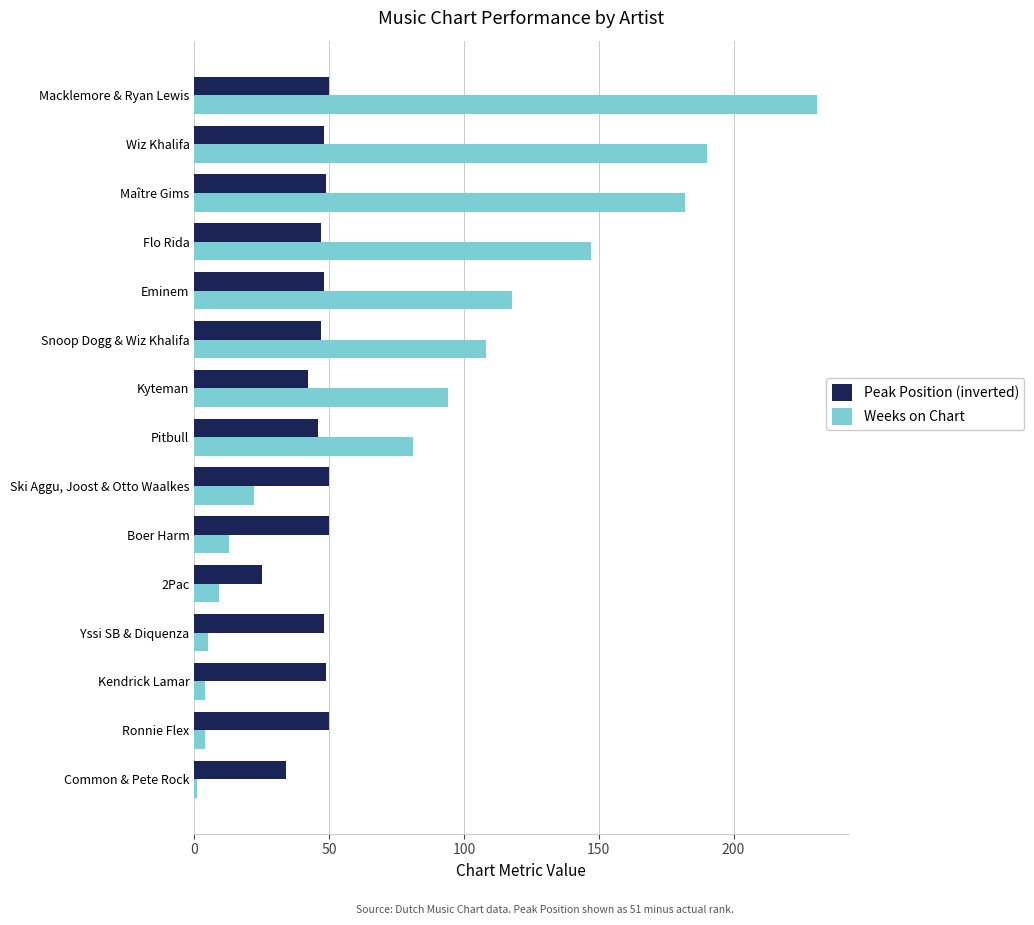

Which series has the largest total across all categories?

Weeks on Chart